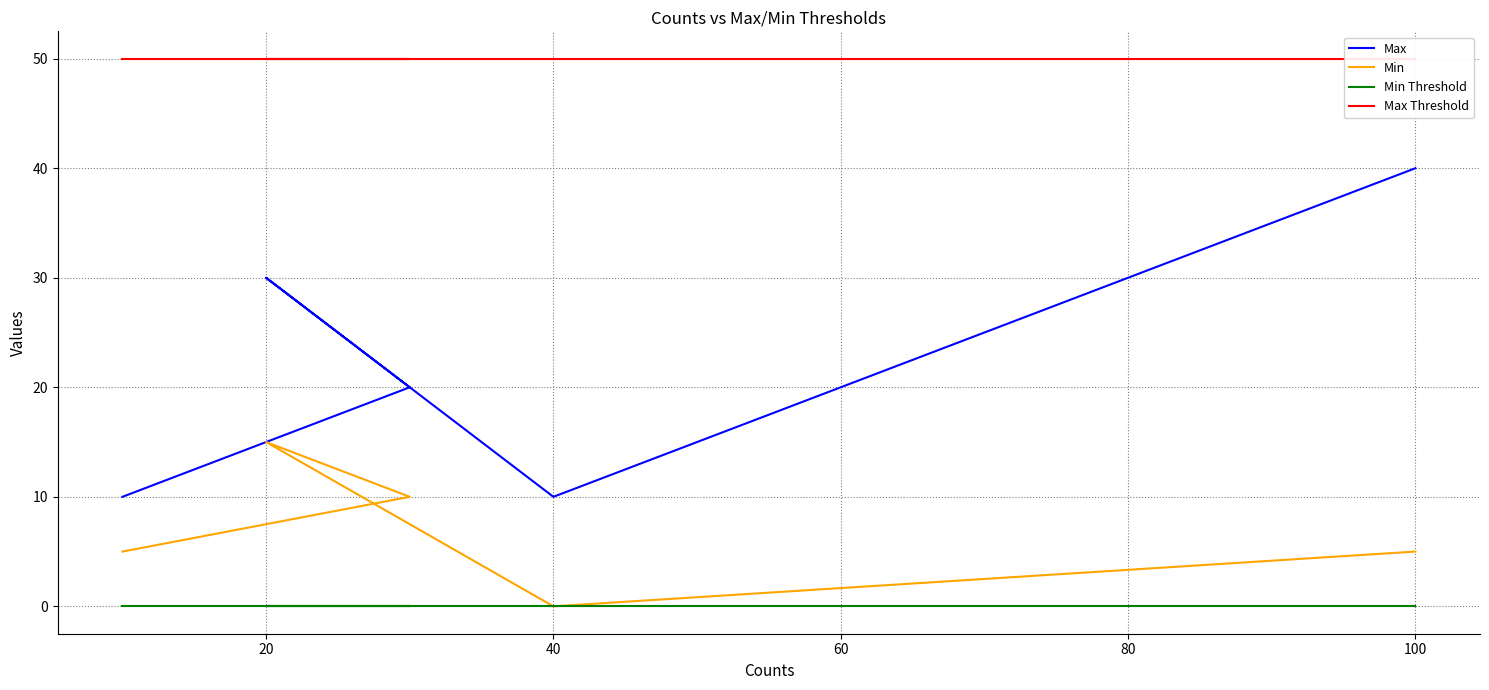

Reading left to right, list all the values displayed in this chart.

Max: 10	20	30	10	40
Min: 5	10	15	0	5
Min Threshold: 0	0	0	0	0
Max Threshold: 50	50	50	50	50